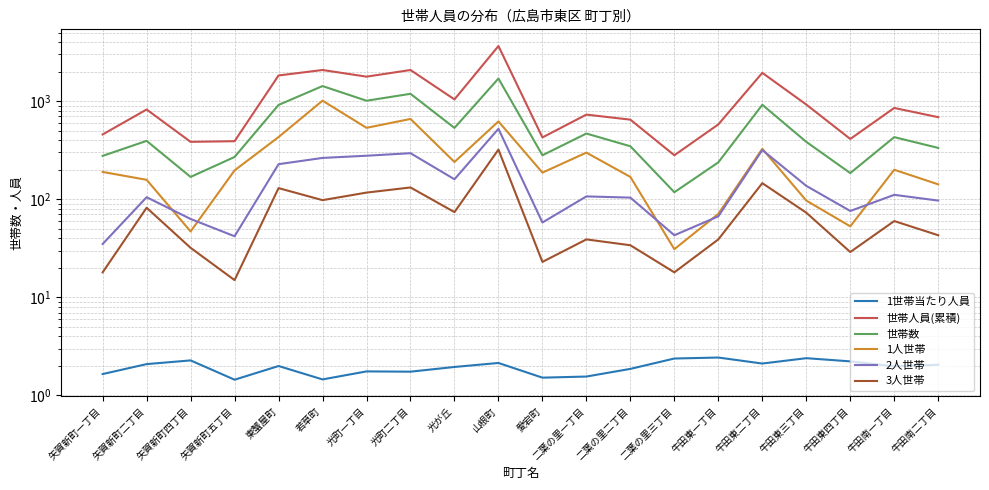

True or false: 世帯人員(累積) and 2人世帯 cross at least once.

False